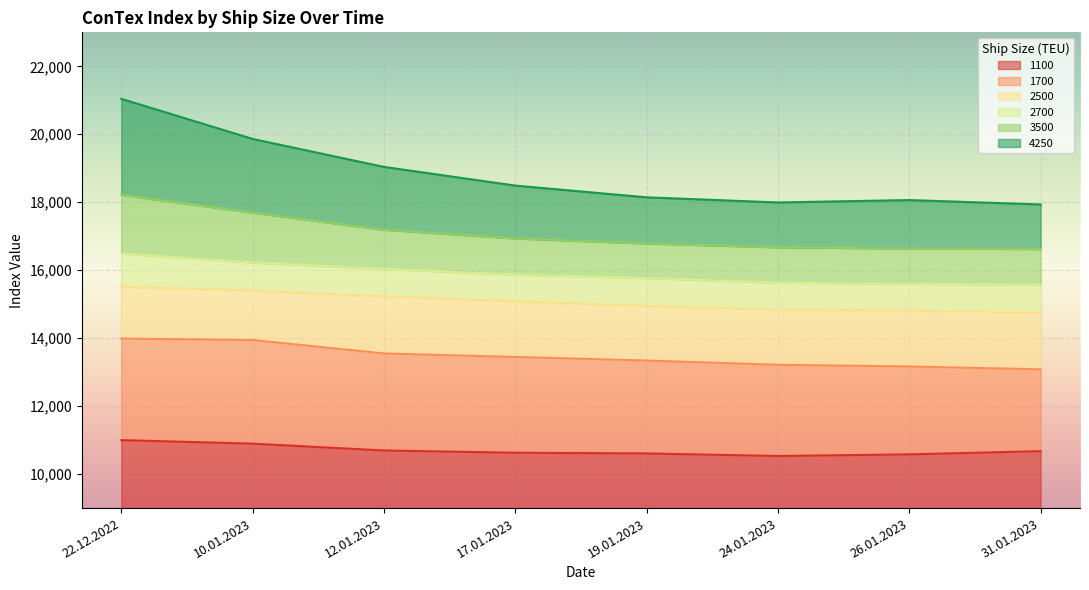

Reading left to right, transcribe all the data shown in this chart.

1100: 22.12.2022=11000	10.01.2023=10896	12.01.2023=10695	17.01.2023=10629	19.01.2023=10608	24.01.2023=10533	26.01.2023=10581	31.01.2023=10675
1700: 22.12.2022=13988	10.01.2023=13946	12.01.2023=13550	17.01.2023=13446	19.01.2023=13342	24.01.2023=13217	26.01.2023=13167	31.01.2023=13083
2500: 22.12.2022=15516	10.01.2023=15398	12.01.2023=15232	17.01.2023=15086	19.01.2023=14945	24.01.2023=14845	26.01.2023=14814	31.01.2023=14741
2700: 22.12.2022=16493	10.01.2023=16225	12.01.2023=16036	17.01.2023=15868	19.01.2023=15768	24.01.2023=15632	26.01.2023=15600	31.01.2023=15568
3500: 22.12.2022=18218	10.01.2023=17693	12.01.2023=17190	17.01.2023=16935	19.01.2023=16785	24.01.2023=16673	26.01.2023=16638	31.01.2023=16623
4250: 22.12.2022=21043	10.01.2023=19863	12.01.2023=19040	17.01.2023=18490	19.01.2023=18145	24.01.2023=17994	26.01.2023=18064	31.01.2023=17935